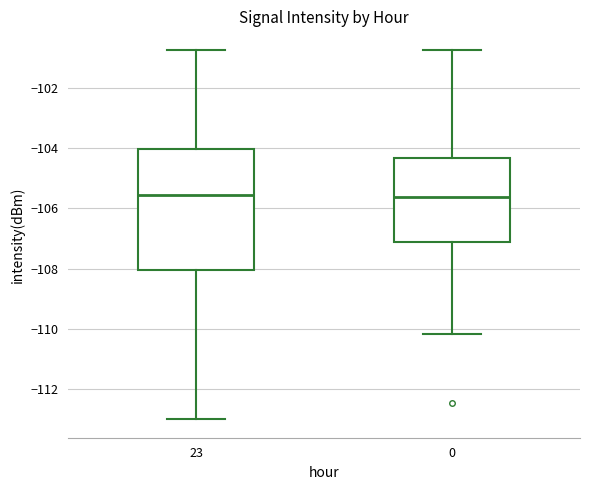

Reading left to right, read every box against the y-axis: the position of its median line, the range the box covers, and the ends of its whiskers. The values are not printed on the chart, so give them approximately, as read against the axis.

23: median -105.6, box -108.0 to -104.0, whiskers -113.0 to -100.8
0: median -105.6, box -107.0 to -104.4, whiskers -110.2 to -100.8